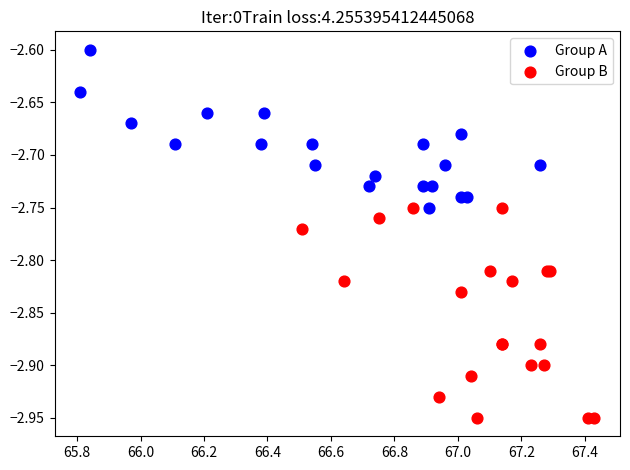

Which series has the widest spread of Y values?

Group B